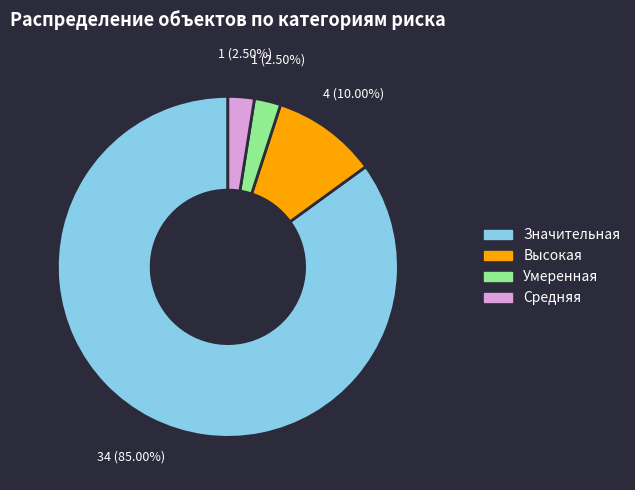

Which has a higher value, Высокая or Средняя?

Высокая